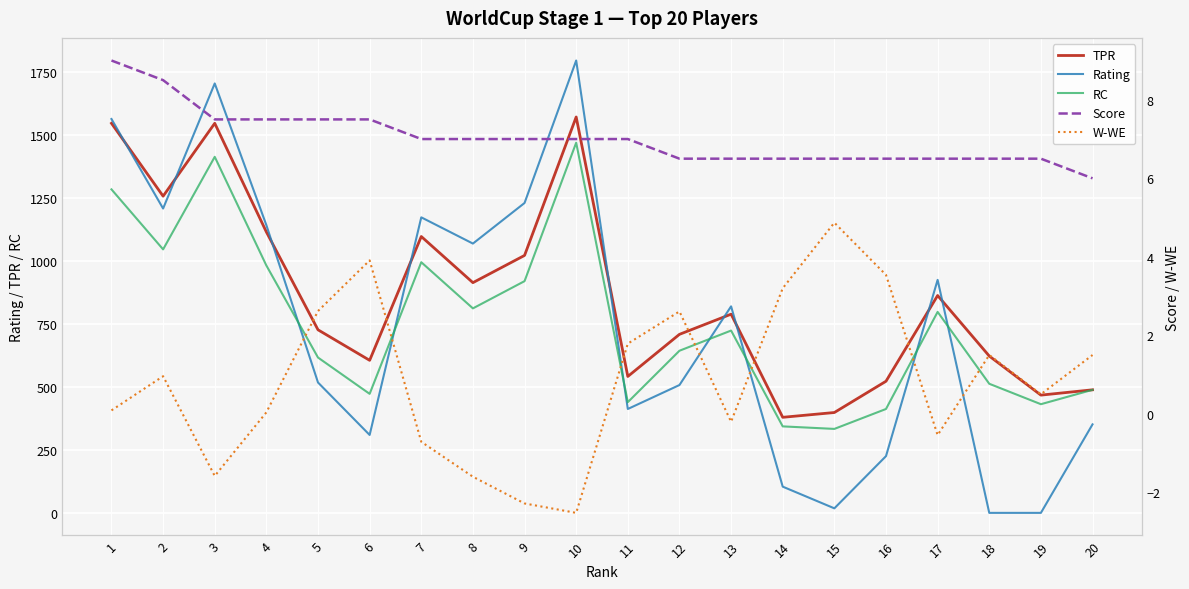

List the series in order of their peak value, lowest first.

W-WE, Score, RC, TPR, Rating